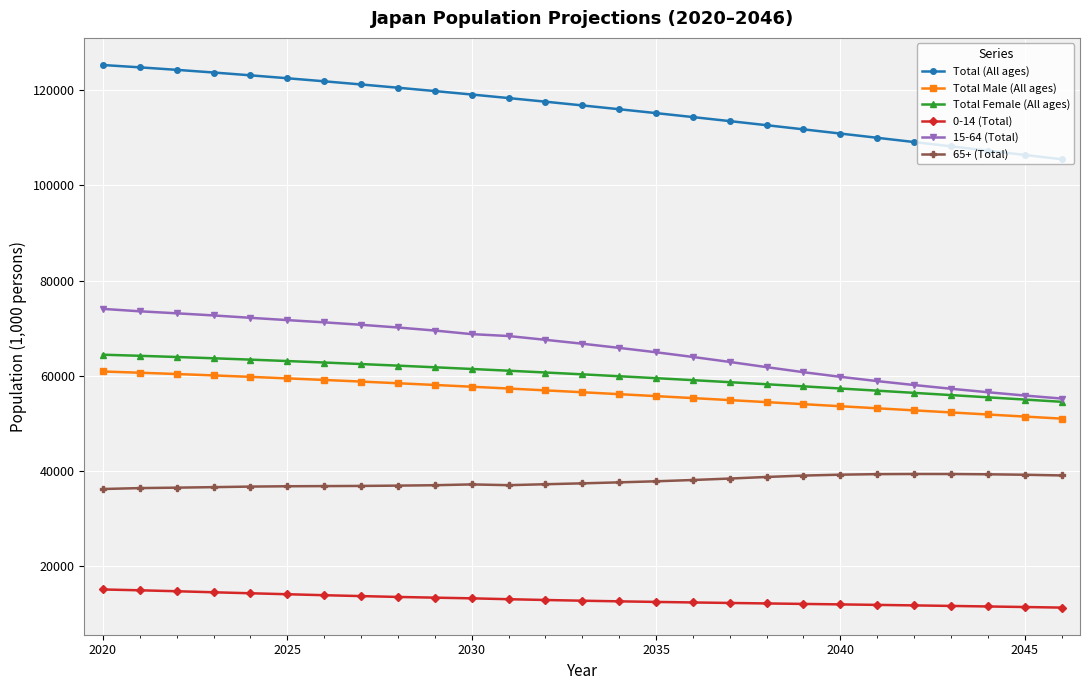

What is the minimum value shown in the chart?

11264.0